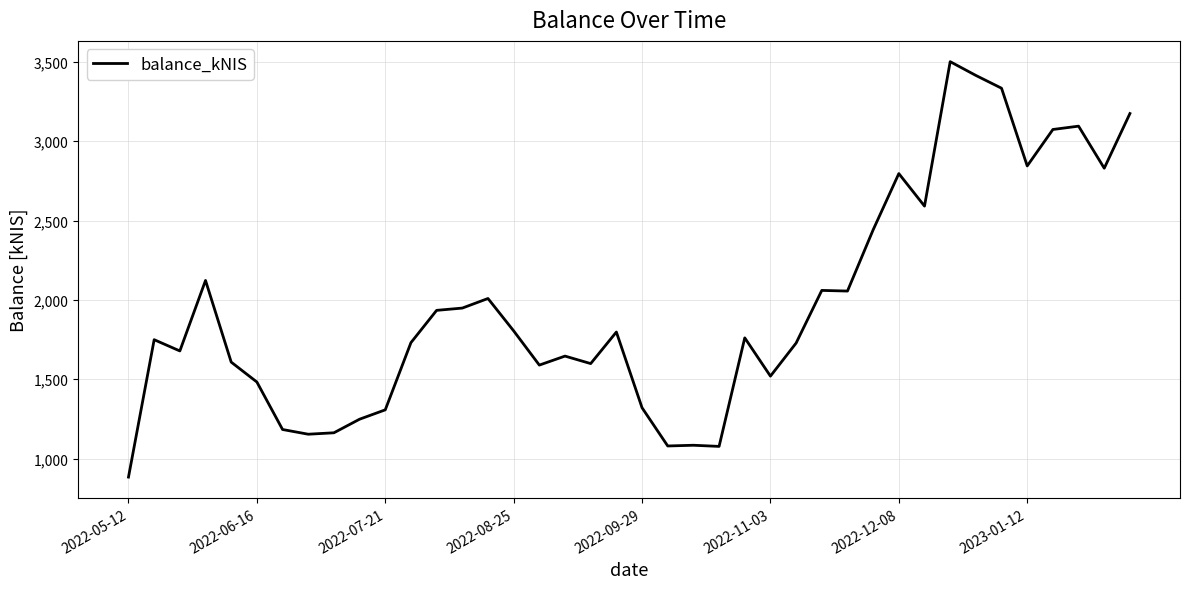

What is the minimum value shown in the chart?

884.1